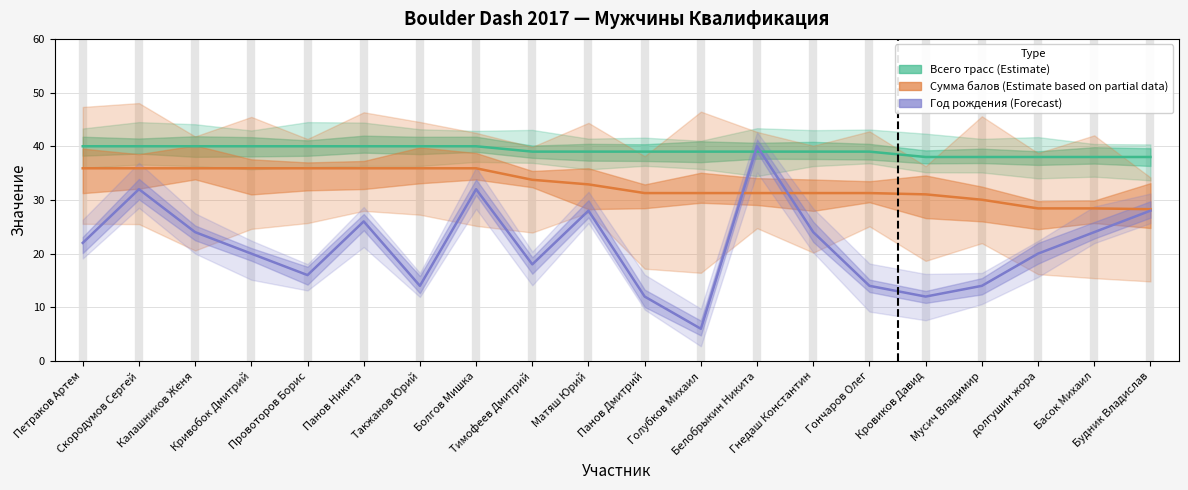

Does the chart have visible grid lines?

Yes